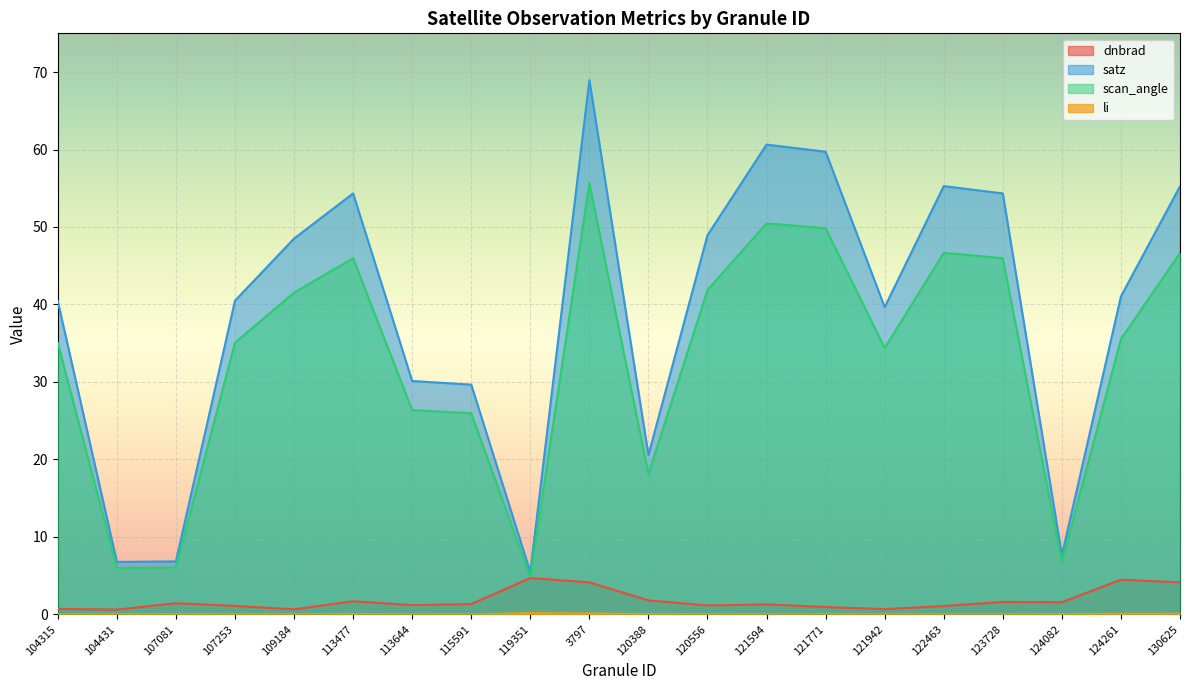

Which series has the largest total across all categories?

satz